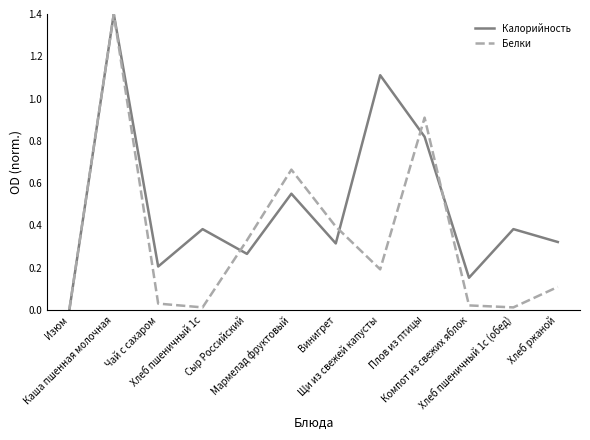

What is the maximum value for Калорийность?

1.4